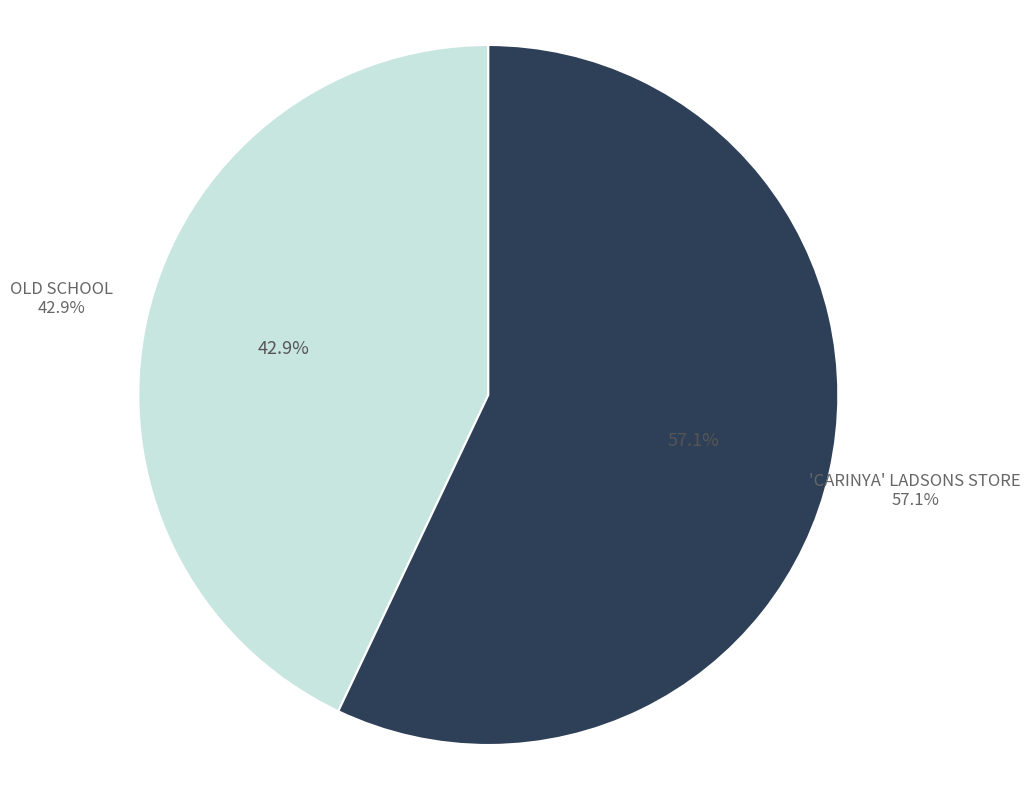

To the nearest percent, what is the average slice percentage?

50%